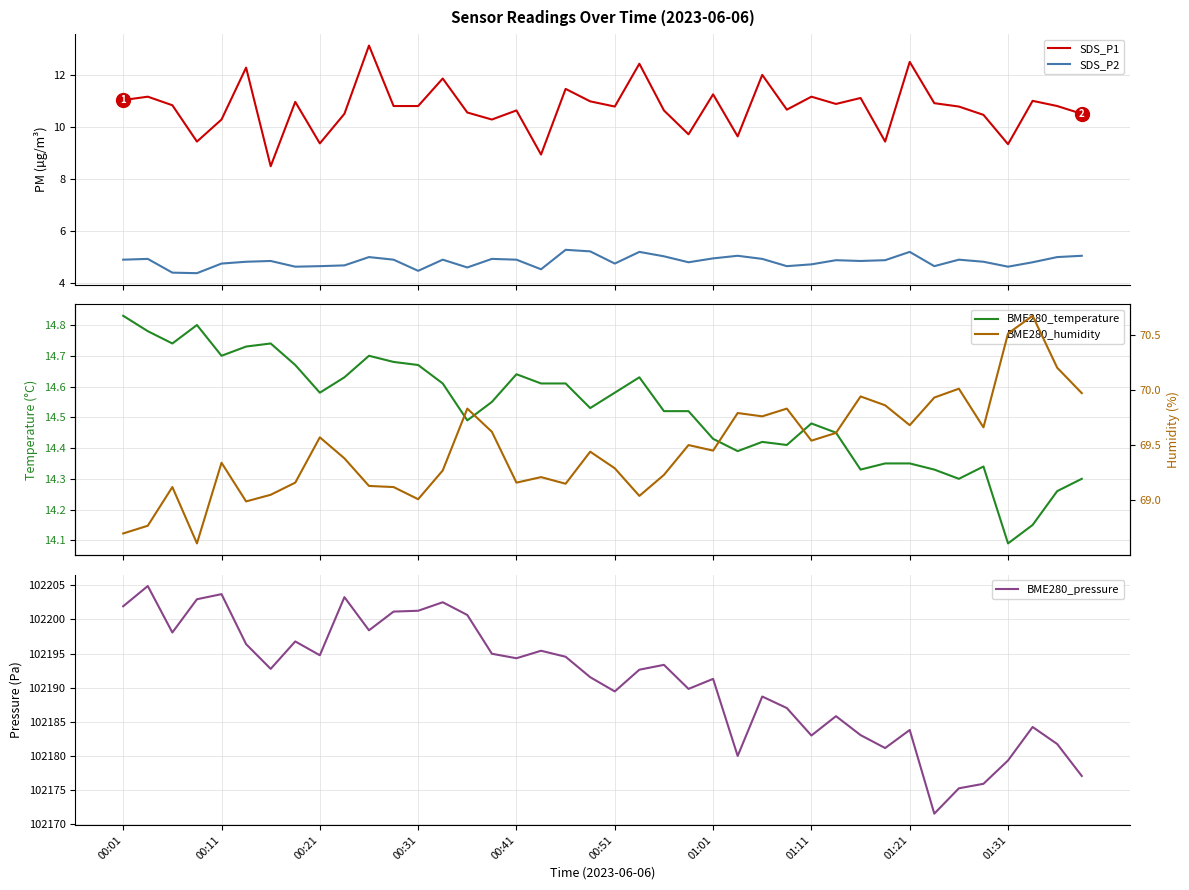

Reading left to right, extract all data points from this chart.

SDS_P1: 11.1	11.2	10.8	9.4	10.3	12.3	8.5	11.0	9.4	10.5	13.2	10.8	10.8	11.9	10.6	10.3	10.7	8.9	11.5	11.0	10.8	12.4	10.7	9.7	11.3	9.7	12.0	10.7	11.2	10.9	11.1	9.4	12.5	10.9	10.8	10.5	9.3	11.0	10.8	10.5
SDS_P2: 4.9	4.9	4.4	4.4	4.8	4.8	4.8	4.6	4.7	4.7	5.0	4.9	4.5	4.9	4.6	4.9	4.9	4.5	5.3	5.2	4.8	5.2	5.0	4.8	5.0	5.0	4.9	4.7	4.7	4.9	4.8	4.9	5.2	4.7	4.9	4.8	4.6	4.8	5.0	5.0
BME280_temperature: 14.8	14.8	14.7	14.8	14.7	14.7	14.7	14.7	14.6	14.6	14.7	14.7	14.7	14.6	14.5	14.6	14.6	14.6	14.6	14.5	14.6	14.6	14.5	14.5	14.4	14.4	14.4	14.4	14.5	14.4	14.3	14.3	14.3	14.3	14.3	14.3	14.1	14.2	14.3	14.3
BME280_pressure: 102201.9	102204.9	102198.1	102203.0	102203.7	102196.4	102192.8	102196.8	102194.8	102203.3	102198.4	102201.2	102201.3	102202.5	102200.7	102195.0	102194.3	102195.4	102194.5	102191.5	102189.4	102192.6	102193.3	102189.8	102191.3	102180.0	102188.7	102187.0	102183.0	102185.8	102183.0	102181.1	102183.8	102171.5	102175.2	102175.9	102179.3	102184.2	102181.7	102177.0
BME280_humidity: 68.7	68.8	69.1	68.6	69.3	69.0	69.0	69.2	69.6	69.4	69.1	69.1	69.0	69.3	69.8	69.6	69.2	69.2	69.2	69.4	69.3	69.0	69.2	69.5	69.5	69.8	69.8	69.8	69.5	69.6	69.9	69.9	69.7	69.9	70.0	69.7	70.5	70.7	70.2	70.0